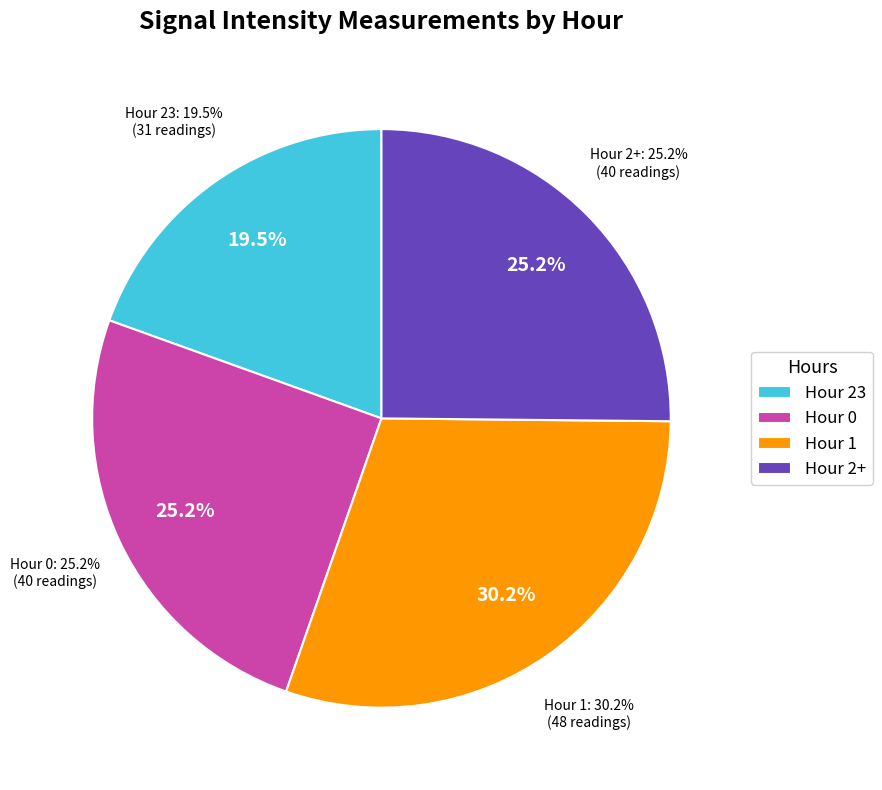

What percentage do Hour 2 and Hour 1 together represent?

55.3%